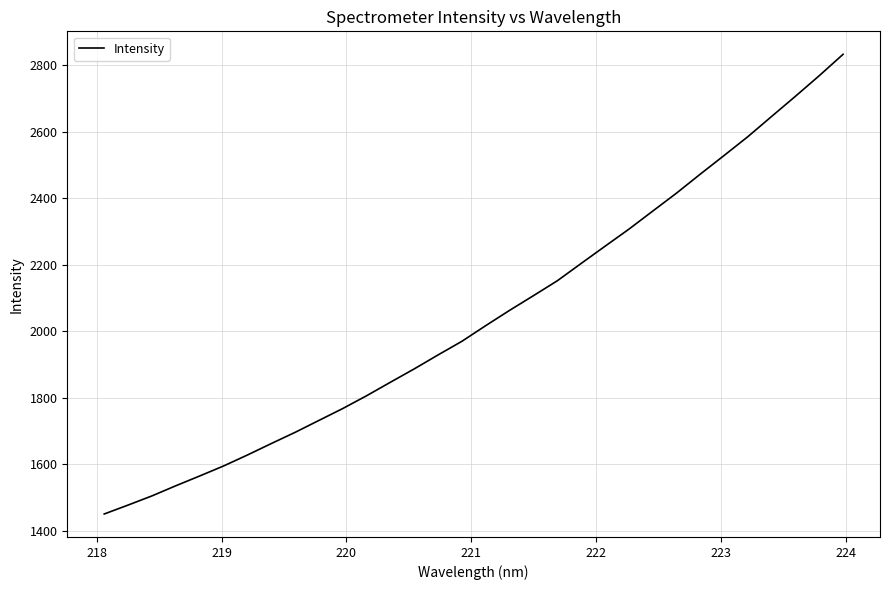

What is the maximum value shown in the chart?

2832.0